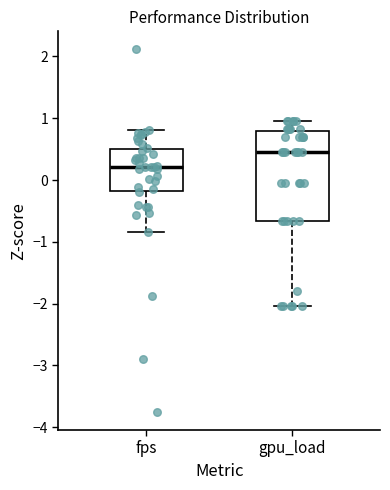

Which box has the lowest median line?

fps